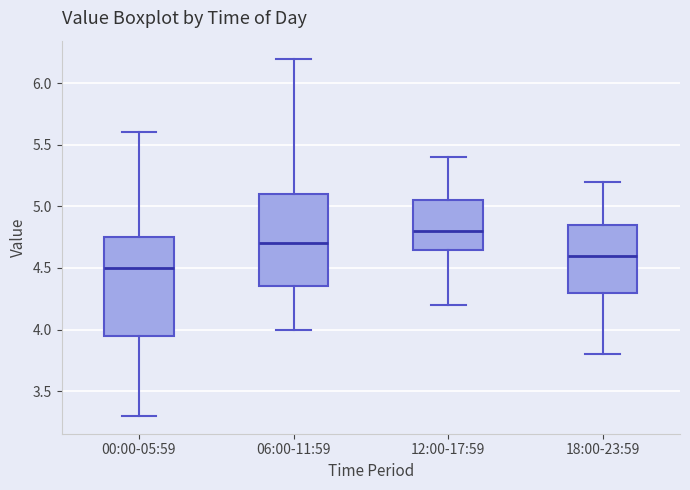

Where does the median line of the box for 18:00-23:59 sit on the y-axis? The values are not printed on the chart, so give them approximately, as read against the axis.

4.60